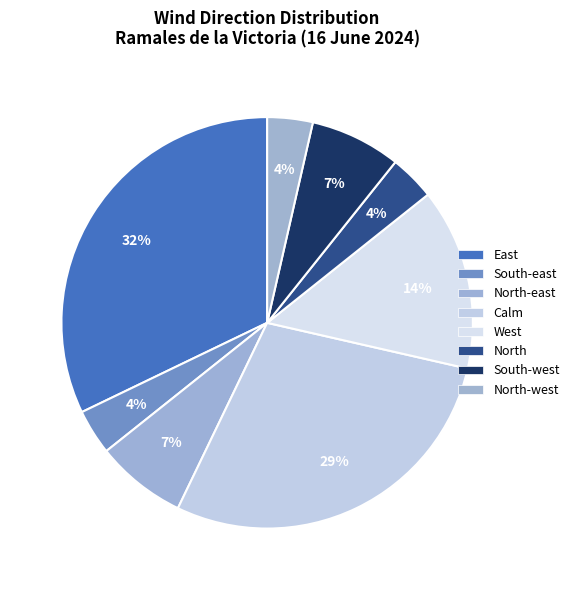

How many slices are in this pie chart?

8